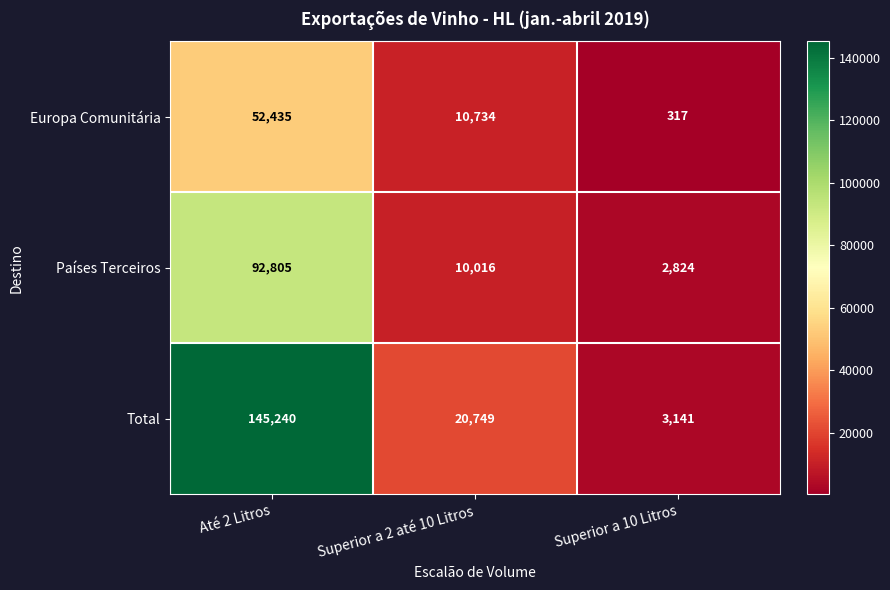

Rank the series at Superior a 10 Litros from lowest to highest value.

Europa Comunitária, Países Terceiros, Total